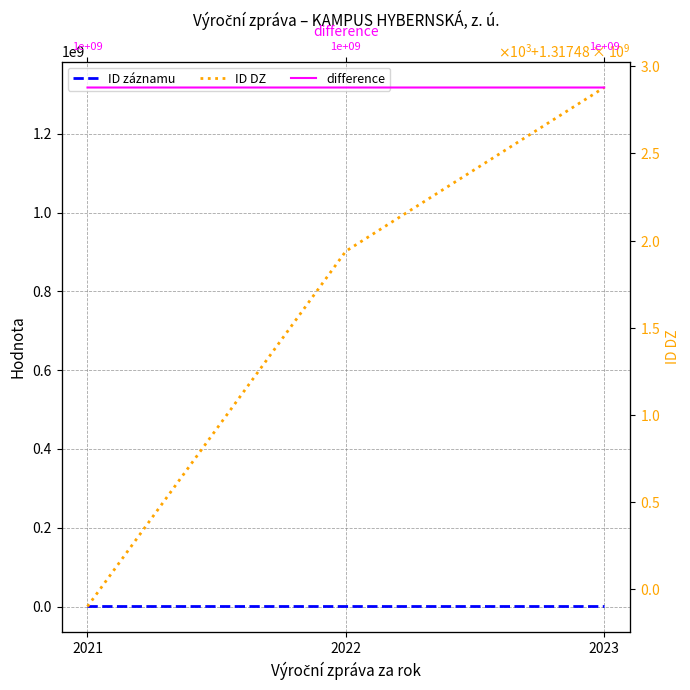

Which series has the widest spread of values?

ID DZ